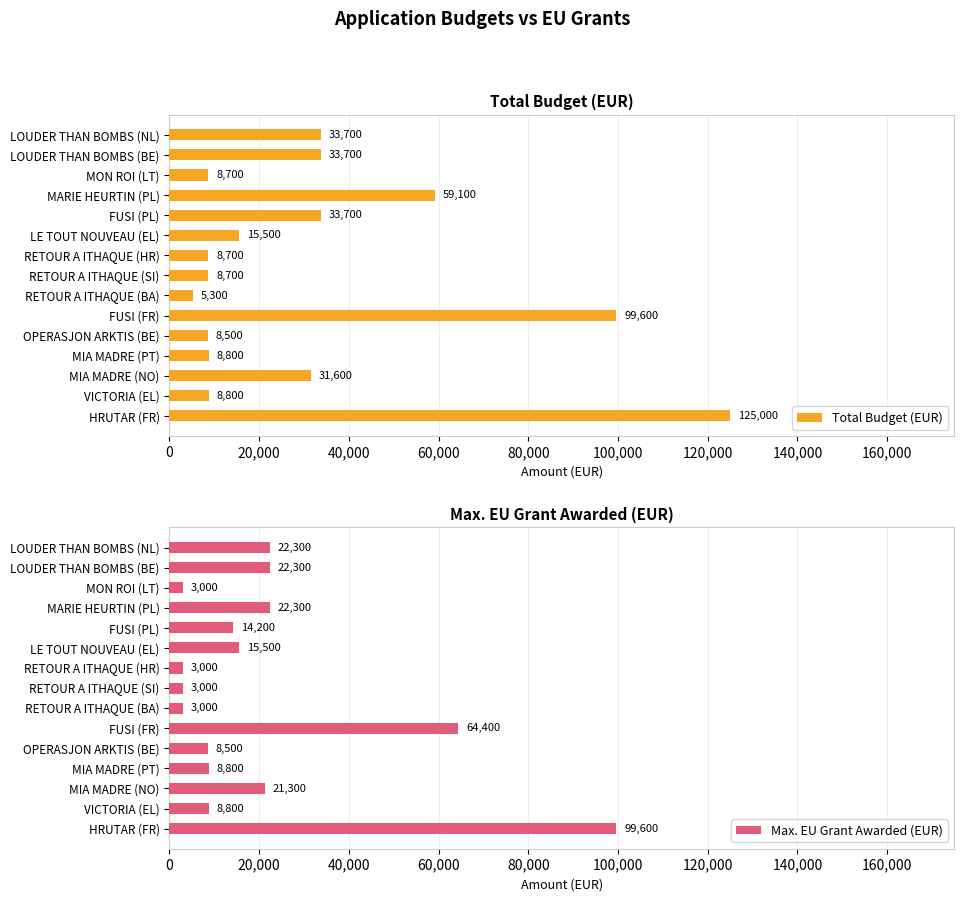

What value does the Max. EU Grant Awarded (EUR) series have at MON ROI (LT)?

3000